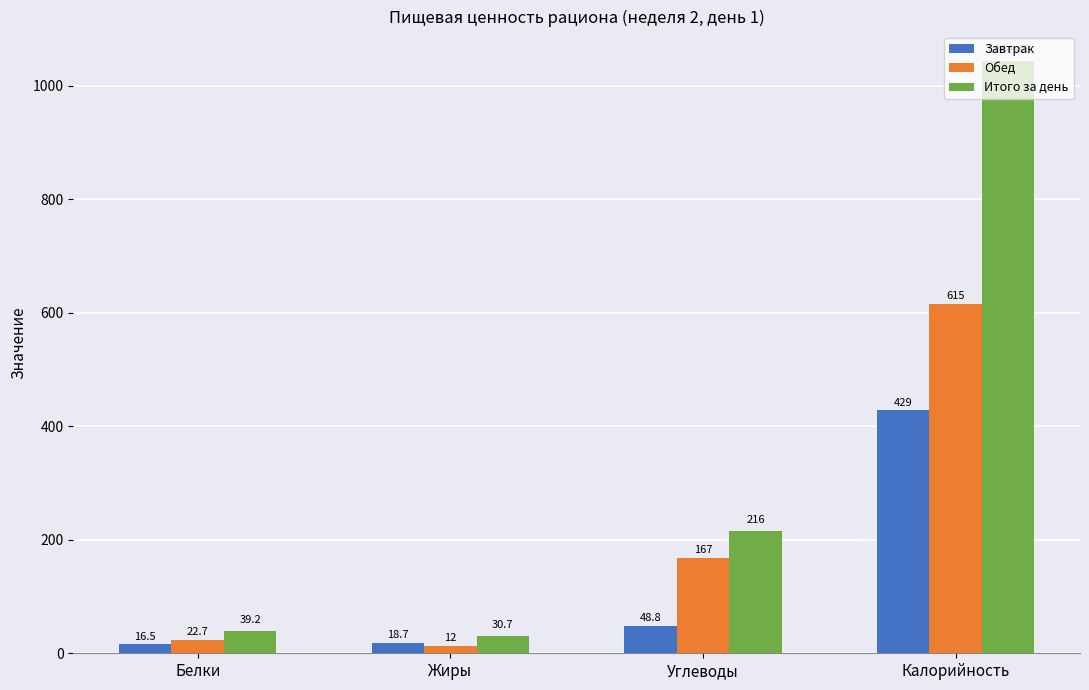

At which category is the sum across all series the highest?

Калорийность